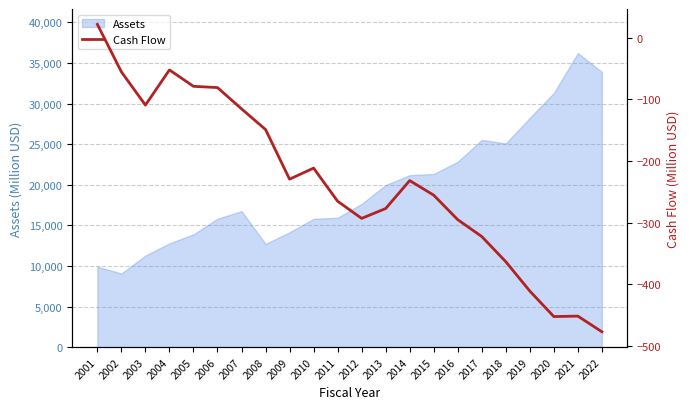

True or false: Assets has a value of 12786.1 at 2004.

True